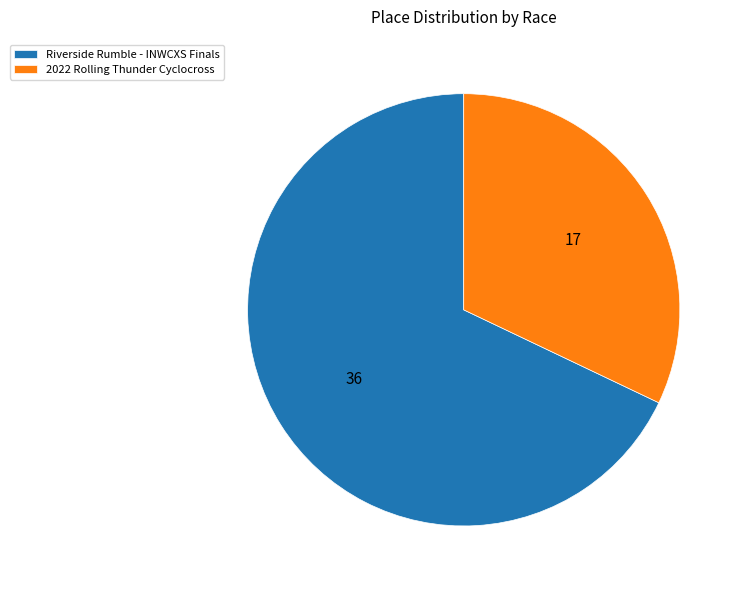

Approximately how many times larger is the value at 2022 Rolling Thunder Cyclocross compared to Riverside Rumble - INWCXS Finals?

0.5